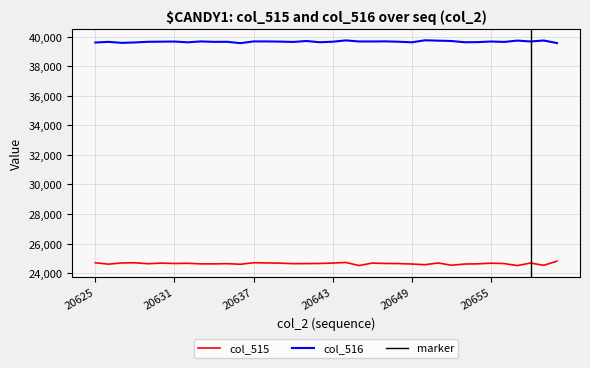

Which category has the lowest value in the col_516 series?

20636